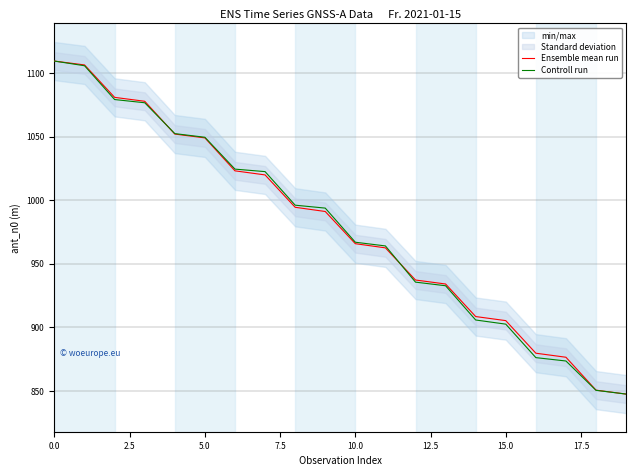

What is the value of the Ensemble mean run point at the 6th from the left?

1049.0